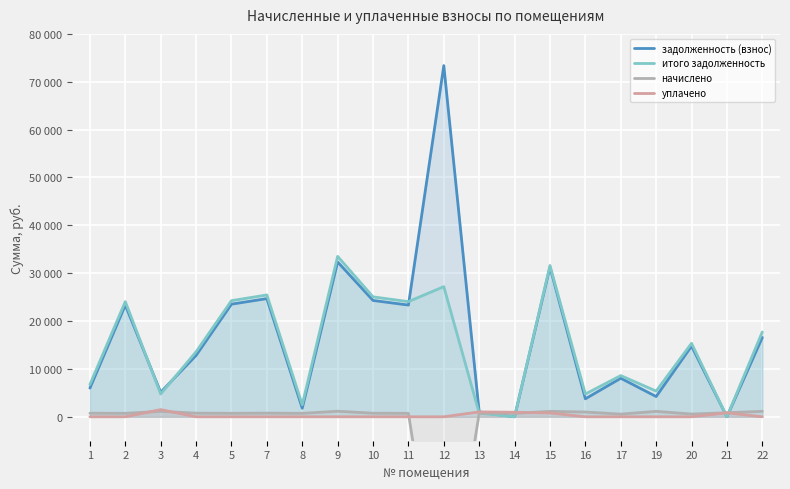

How many values in the начислено series are below 758?

10